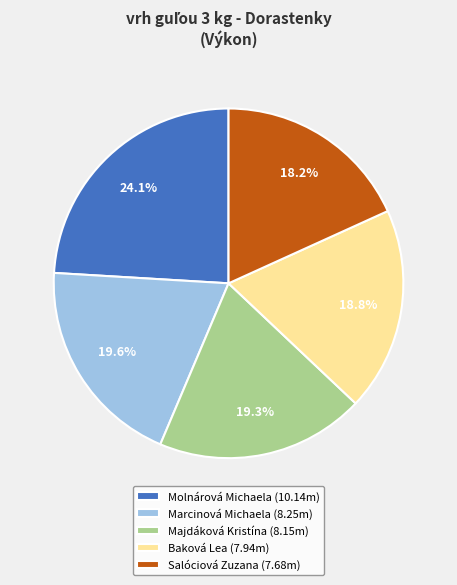

The Marcinová Michaela slice represents 20% of the pie. True or false?

True